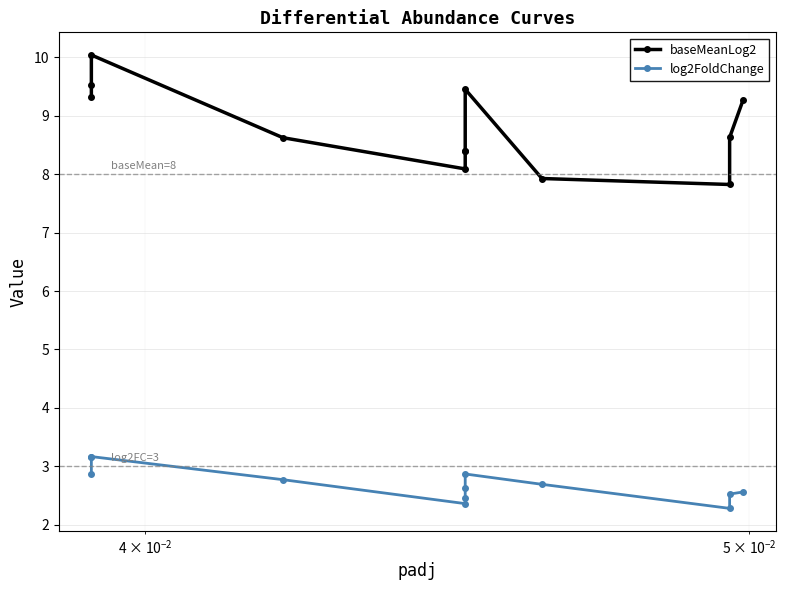

What is the difference between the maximum and minimum values in the baseMeanLog2 series?

2.2